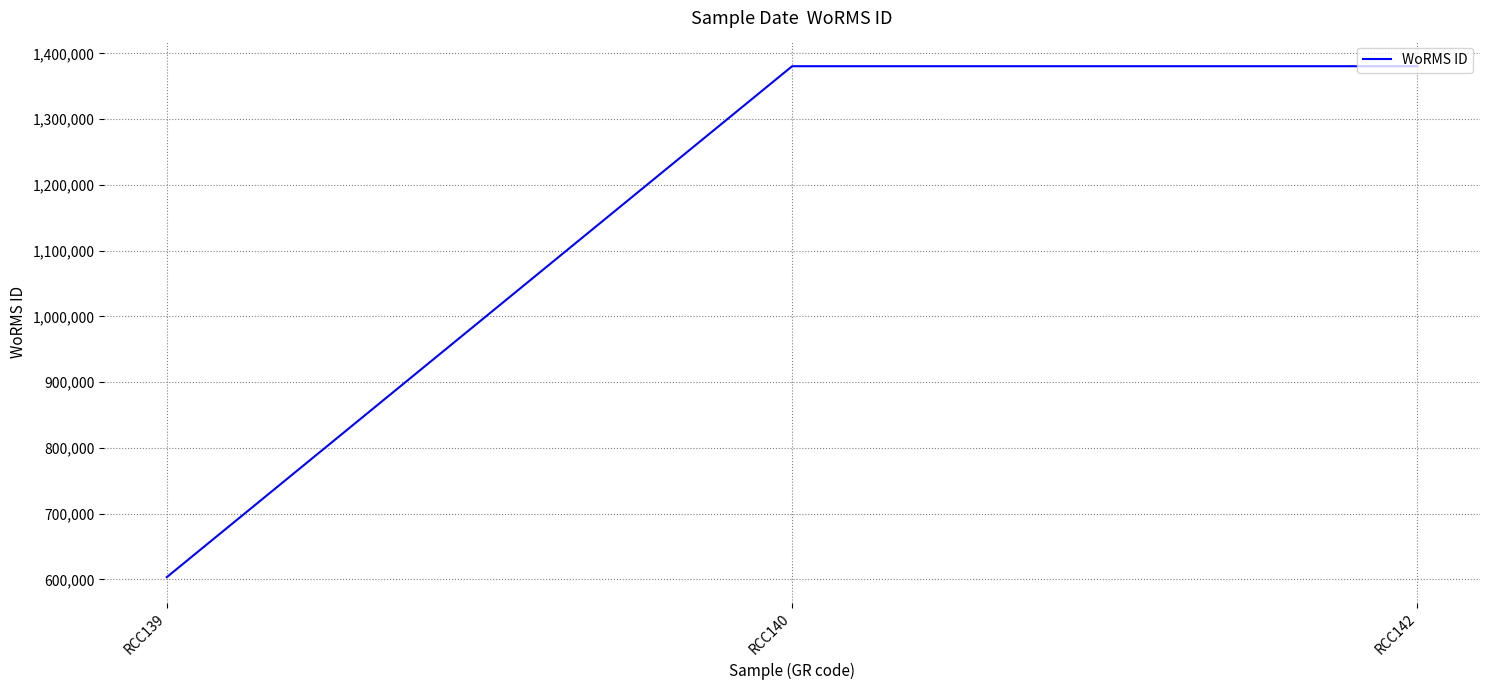

What value does the data have at RCC139, to the nearest 50?

603450